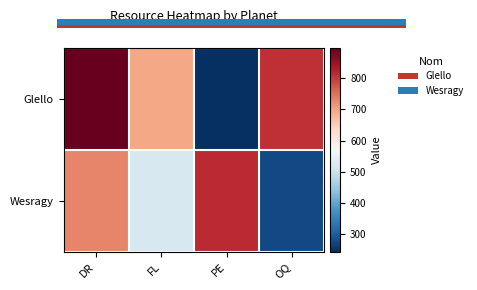

The value of Glello at DR is 898. True or false?

True